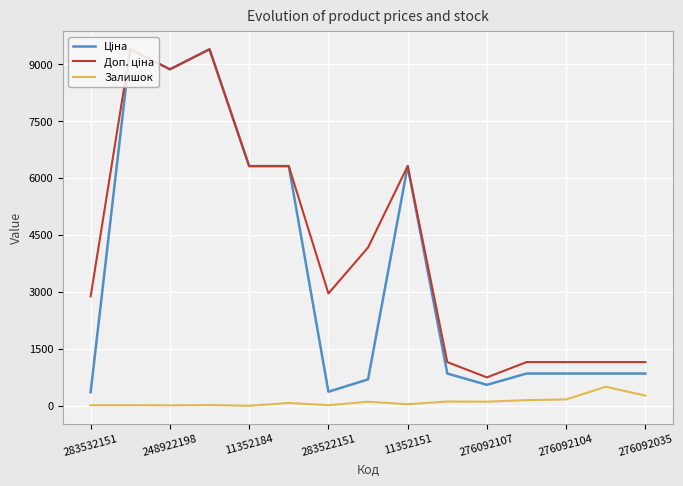

Which series has the largest range (max minus min)?

Ціна